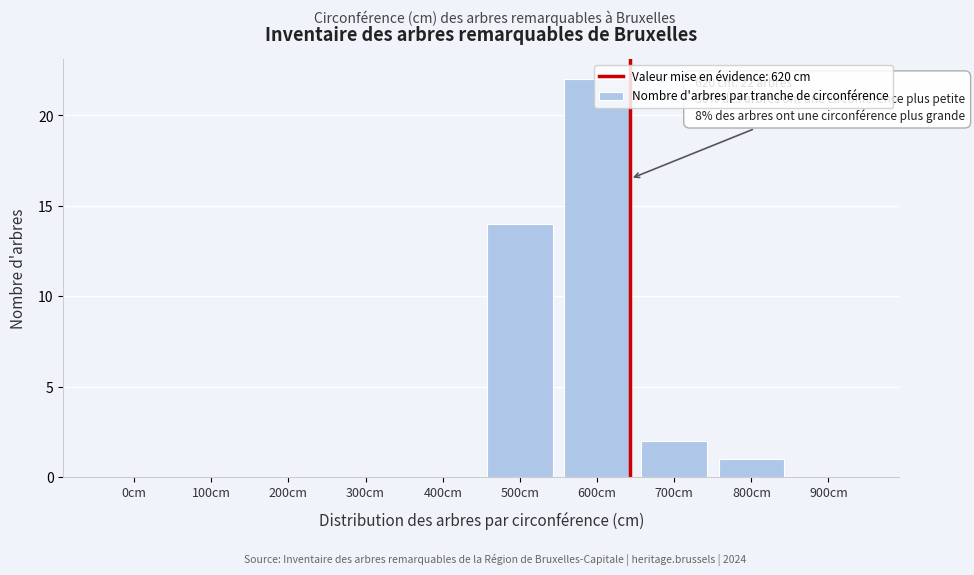

The chart shows a value of 9 at 200cm. True or false?

False